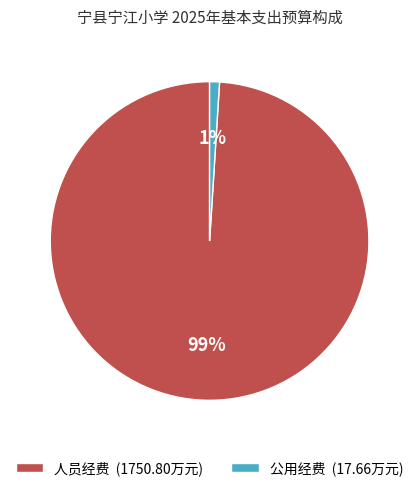

Is it true that 人员经费 is 99% of the pie?

True